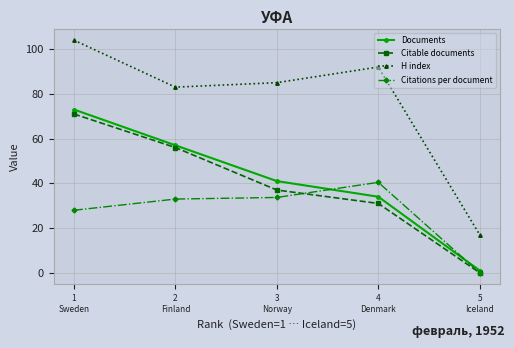

Is the value of Citations per document at 4
Denmark greater than the value of Documents at 1
Sweden?

No